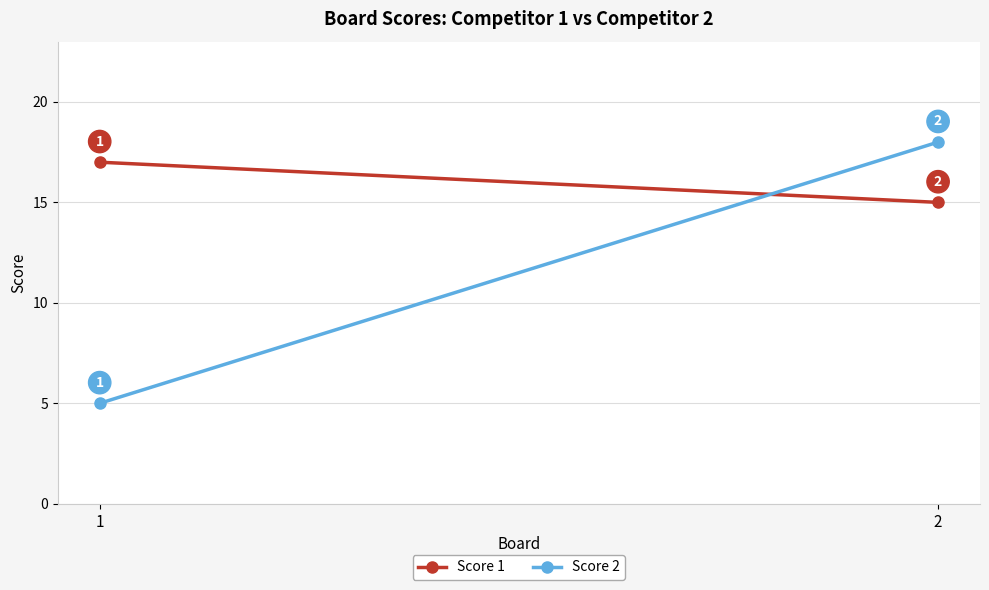

True or false: Score 2 has a value of 5 at 1.

True